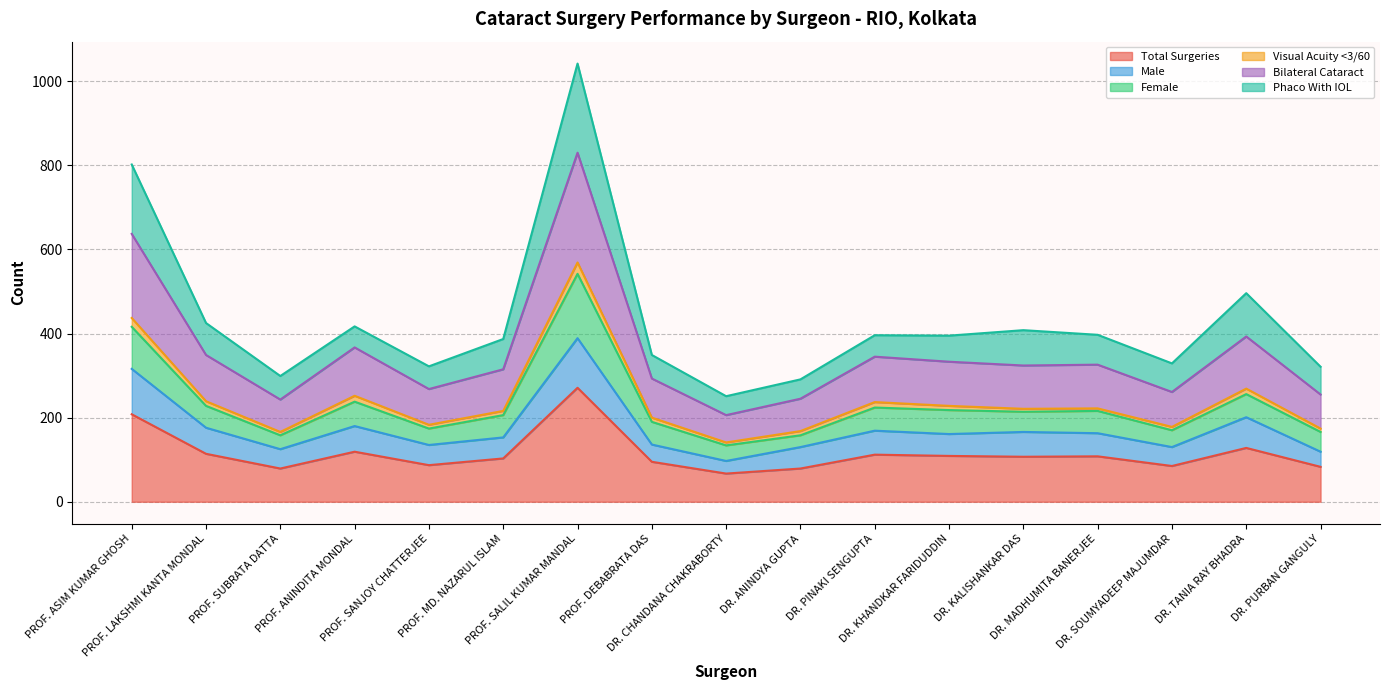

What is the minimum value for Total Surgeries?

67